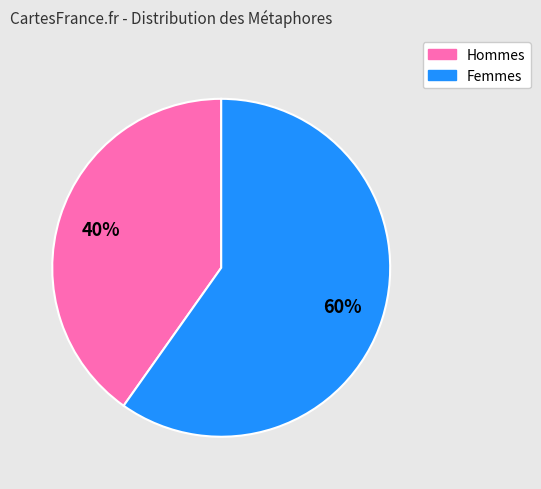

Is there a majority slice in this chart?

Yes